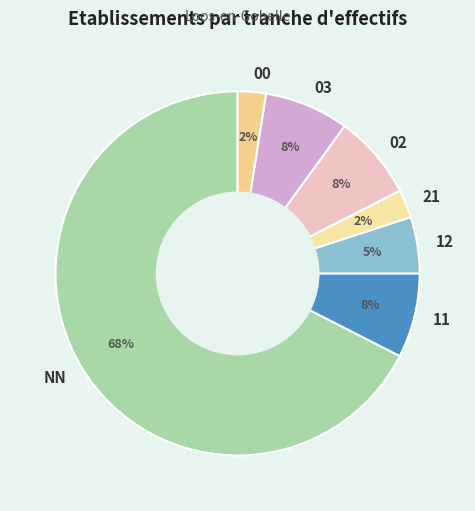

Between 03 and 00, which is larger?

03